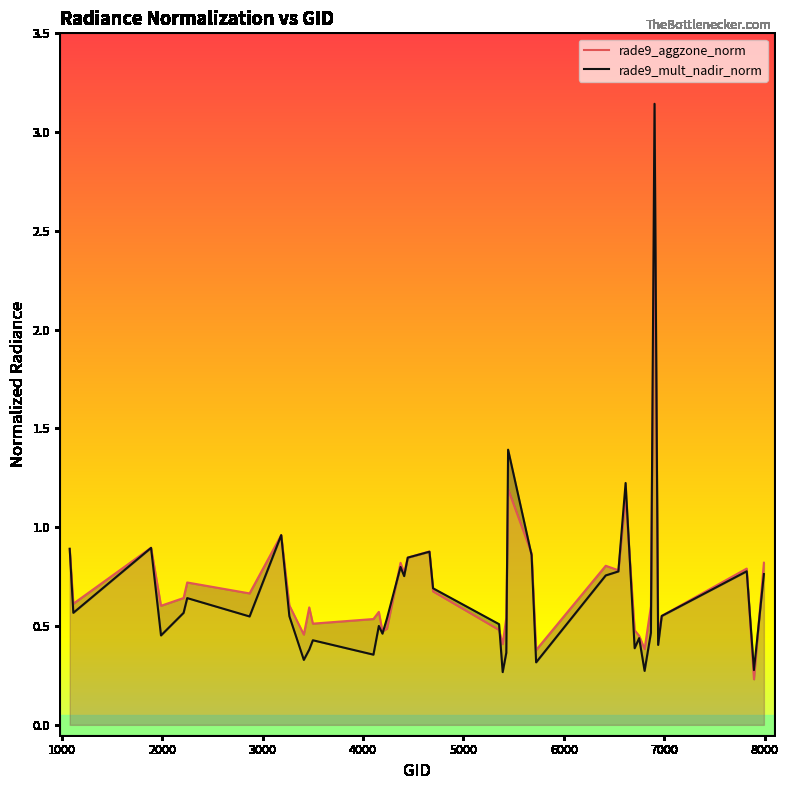

After their last crossing, which series has the higher values: rade9_mult_nadir_norm or rade9_aggzone_norm?

rade9_aggzone_norm